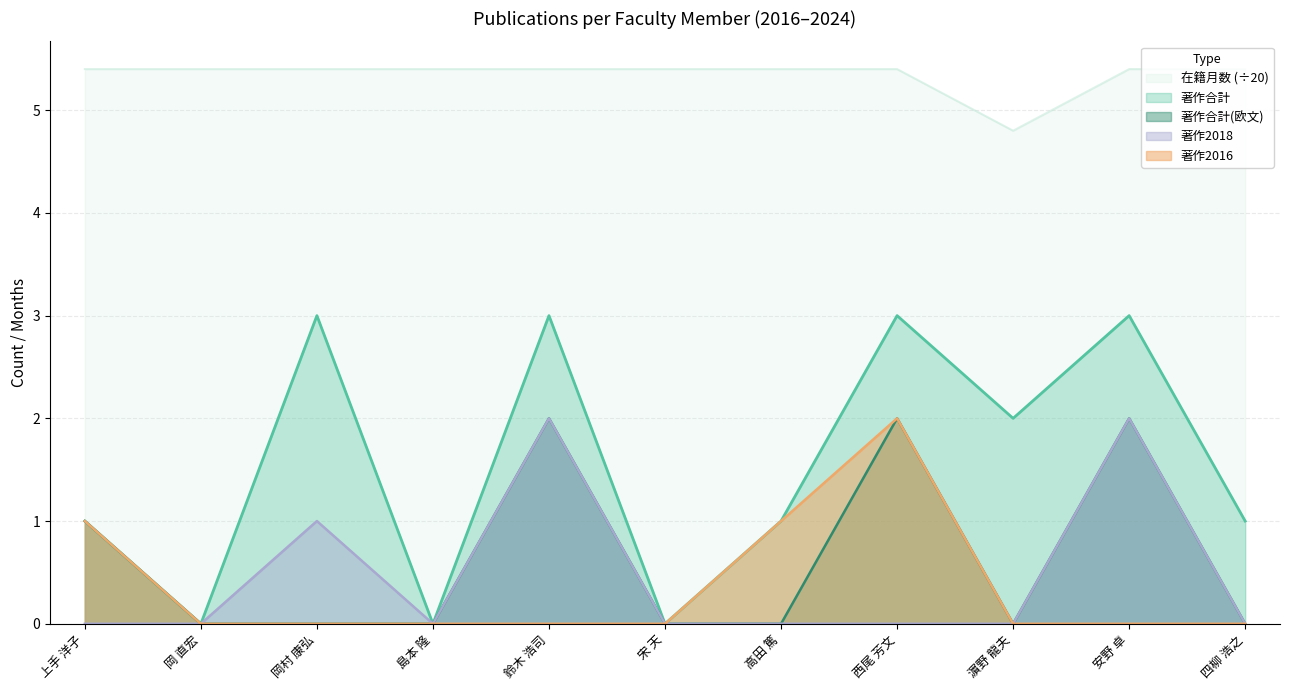

Where is 著作合計(欧文) nearest to the value 1?

上手 洋子